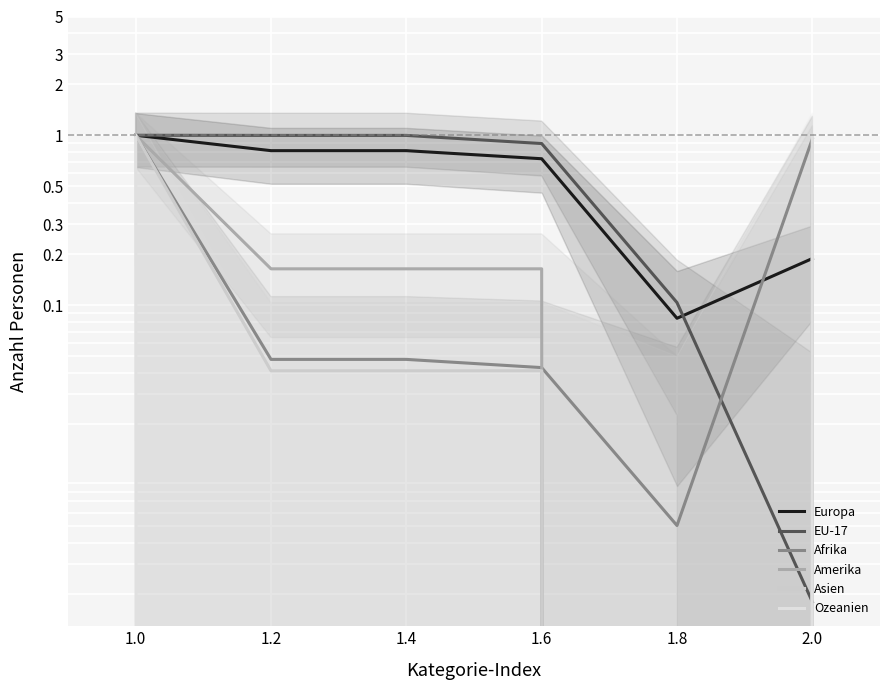

Is the value of Amerika at 1.0 greater than the value of Ozeanien at 1.6?

Yes